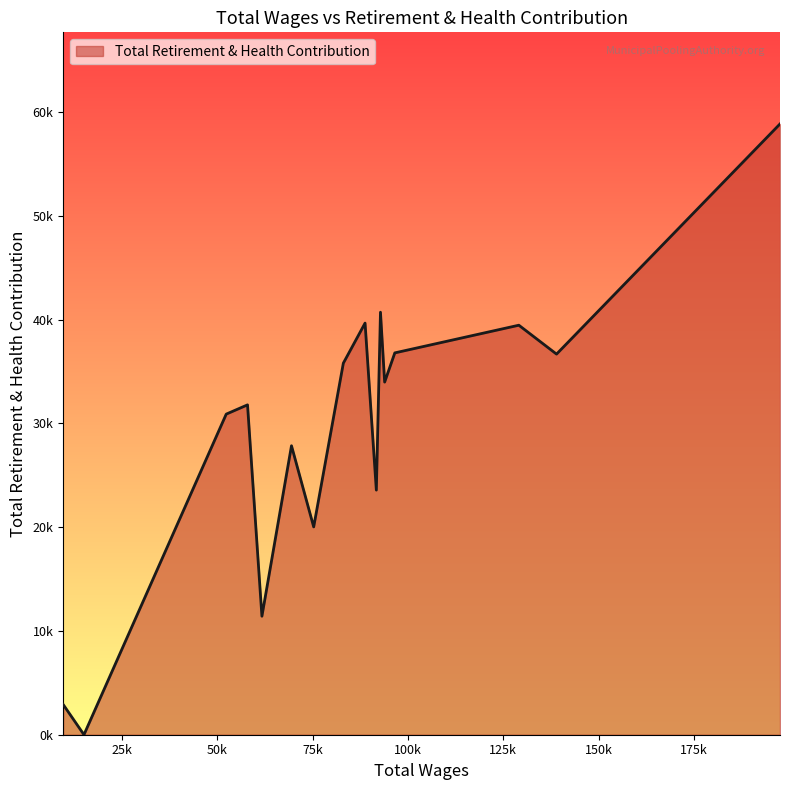

Which category has the lowest value across all series?

15019.0